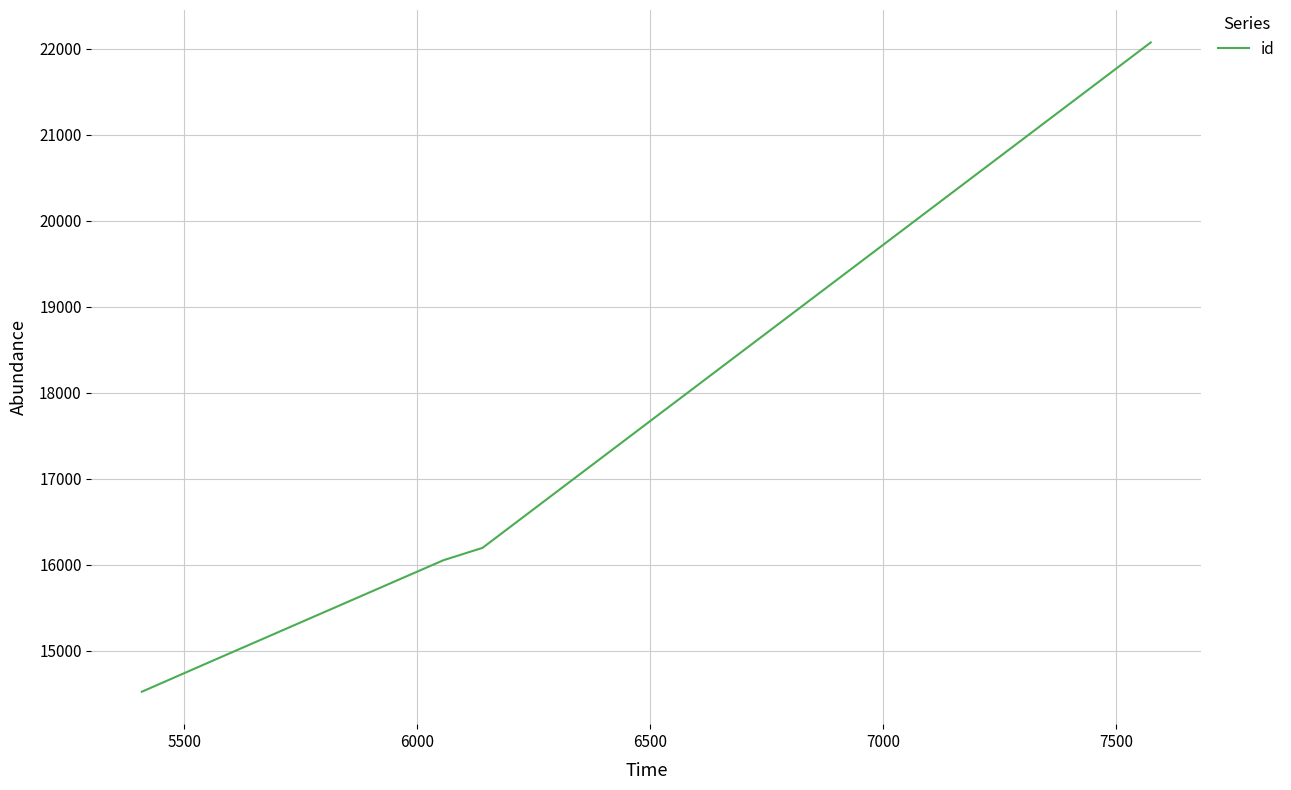

What is the average value?

16744